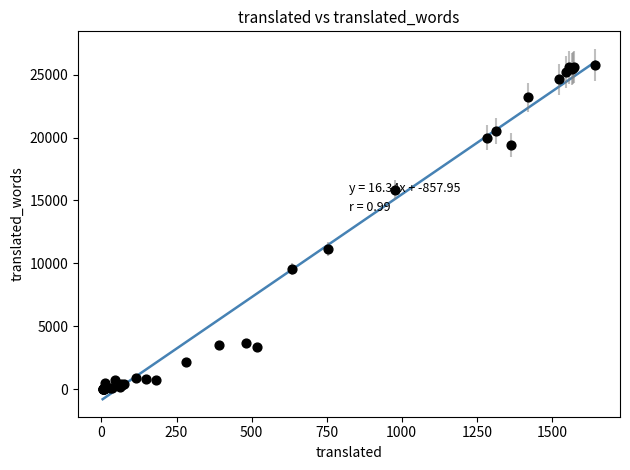

What Y value in the scatter plot is closest to 12881?

11105